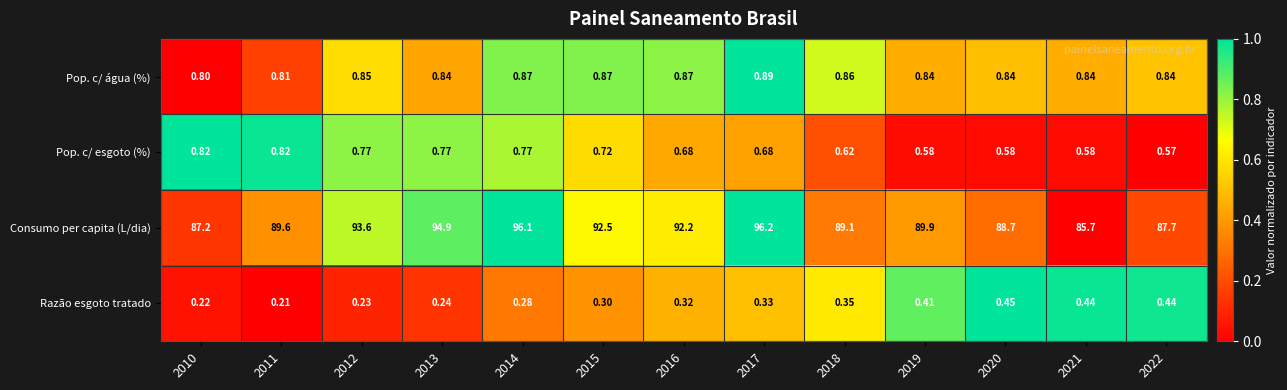

Is the value of Consumo per capita (L/dia) at 2022 greater than the value of Pop. c/ esgoto (%) at 2010?

Yes